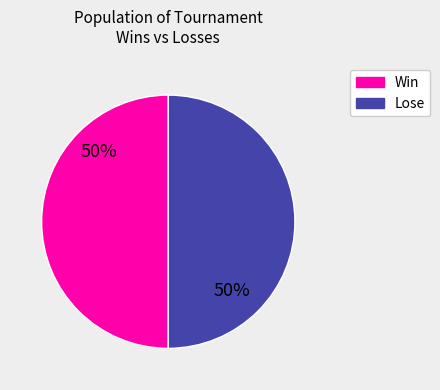

To the nearest percent, what is the average slice percentage?

50%